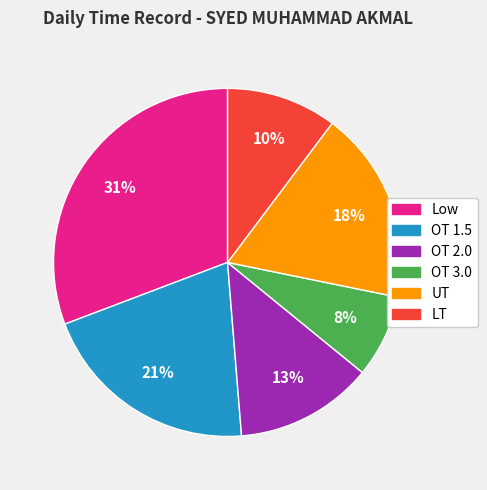

Which slice is the largest?

Low